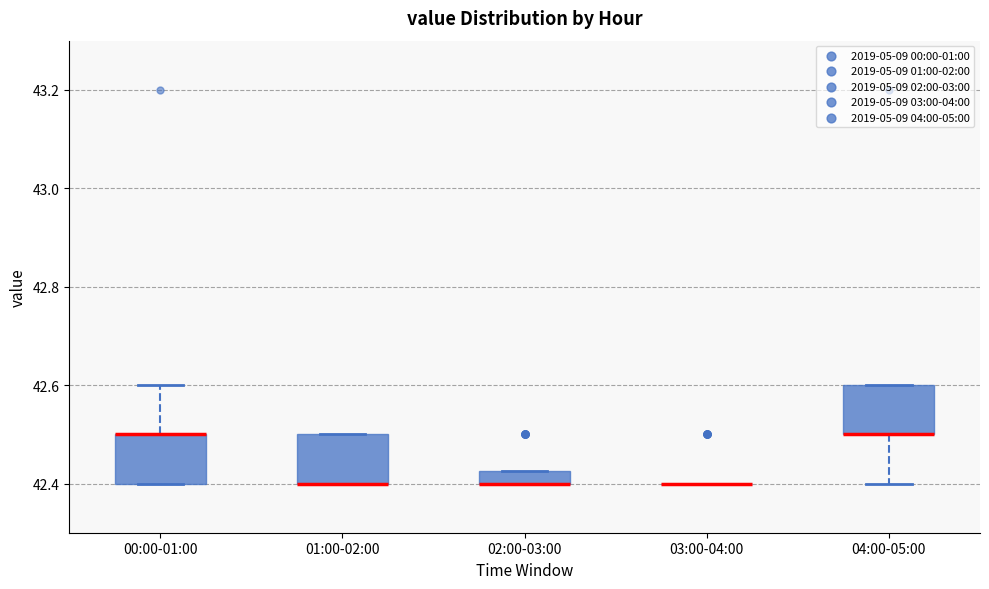

Where is the upper edge of the box for 02:00-03:00 on the y-axis? The values are not printed on the chart, so give them approximately, as read against the axis.

42.42